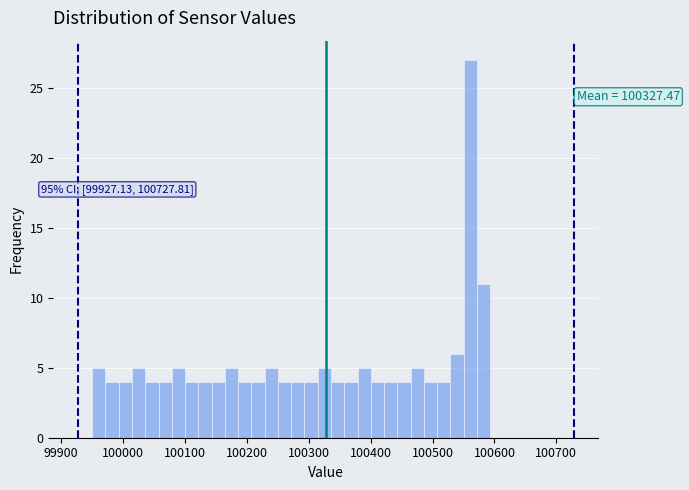

Around what value on the x-axis is the tallest bar? Give the approximate position of its centre, as read against the axis.

100560